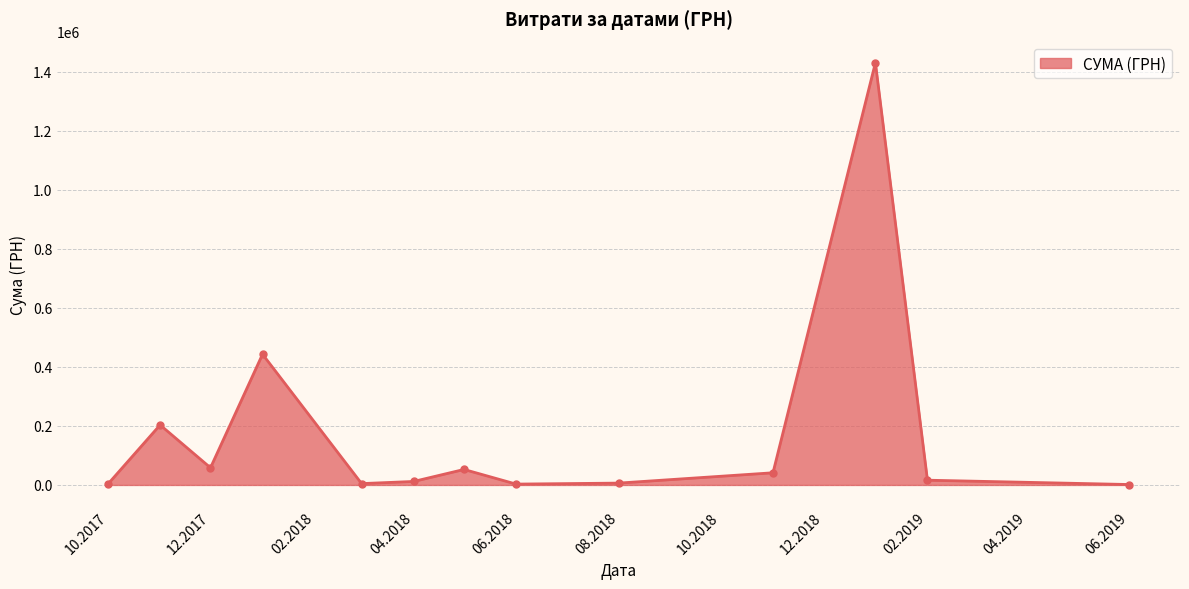

What is the value of the 10th point from the left?

41250.0